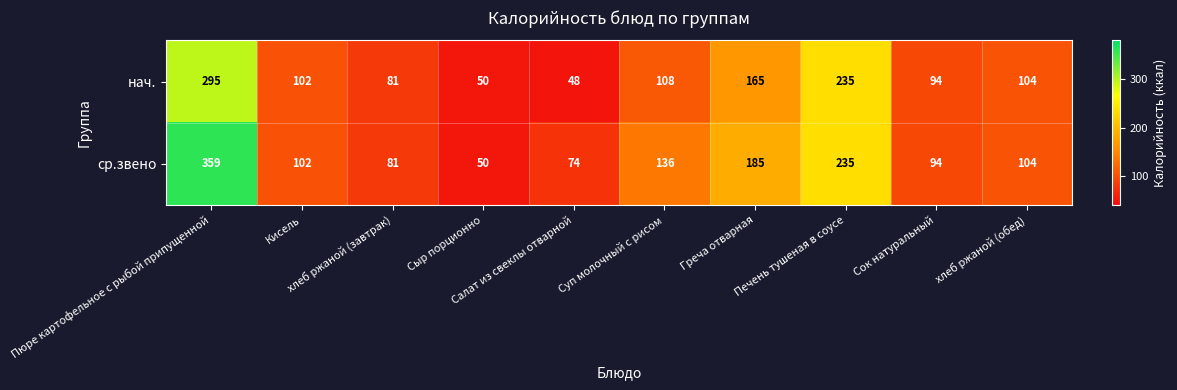

What is the total value across all series at Сыр порционно?

100